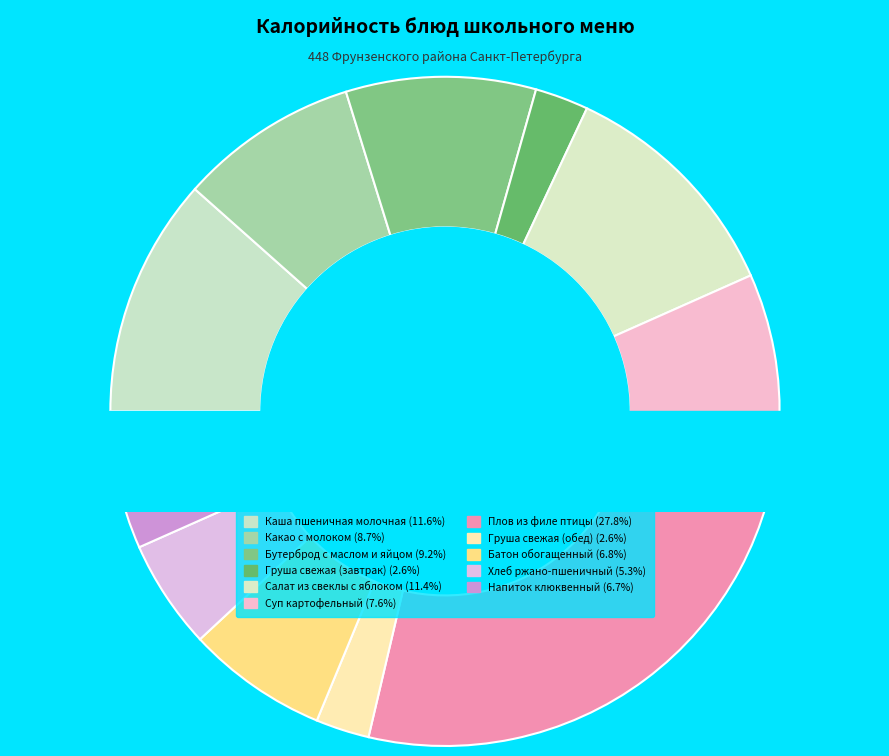

The Груша свежая (обед) slice represents 1% of the pie. True or false?

False